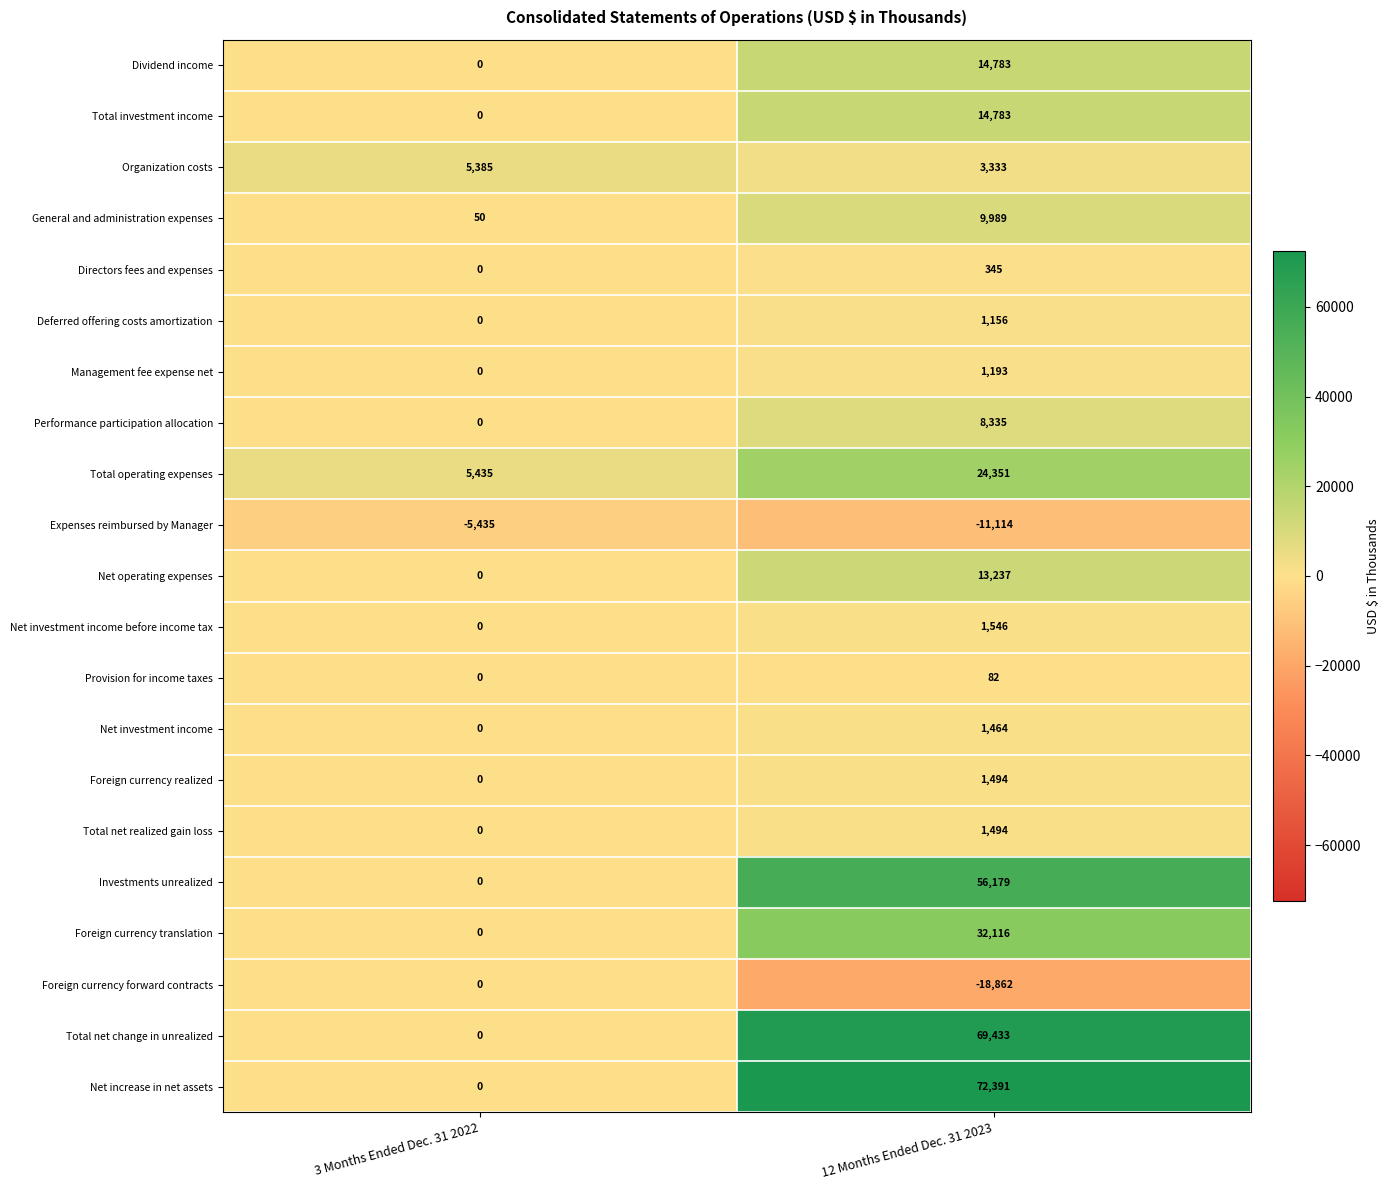

List the labels in order of Management fee expense net value, smallest first.

3 Months Ended Dec. 31 2022, 12 Months Ended Dec. 31 2023